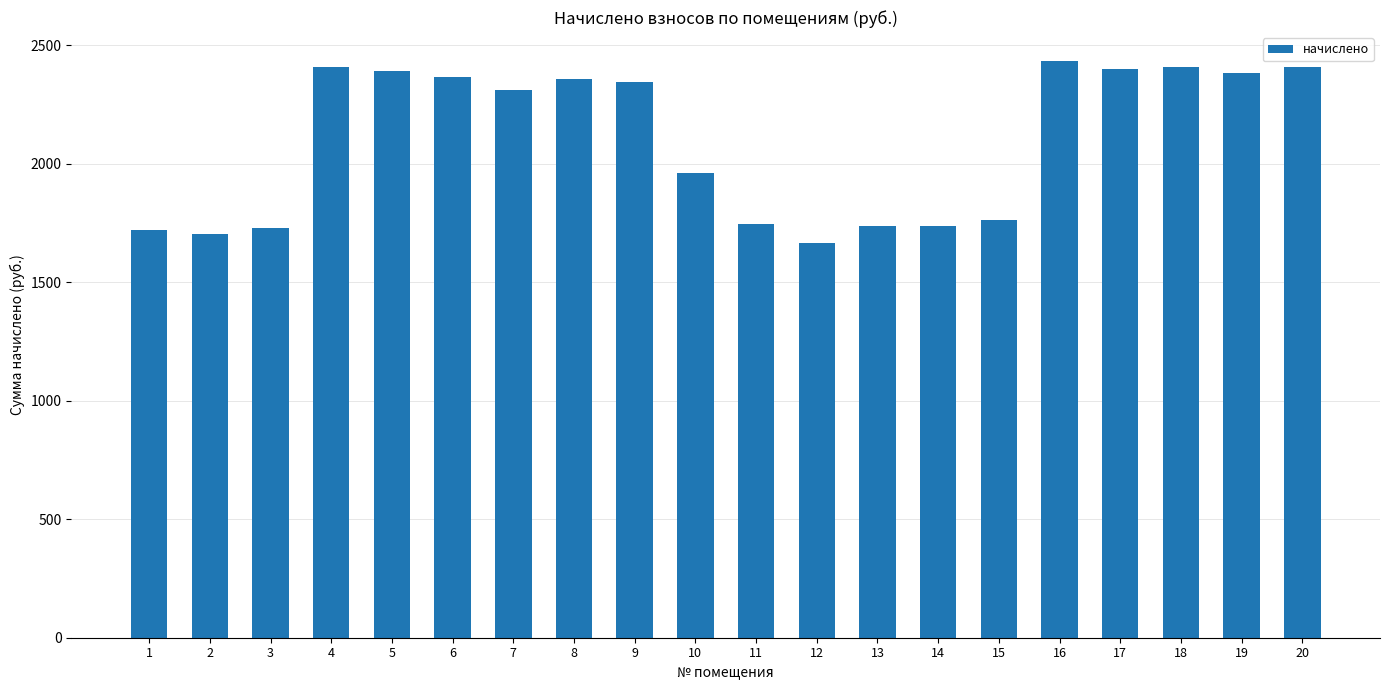

What value does the data have at 7?

2310.1